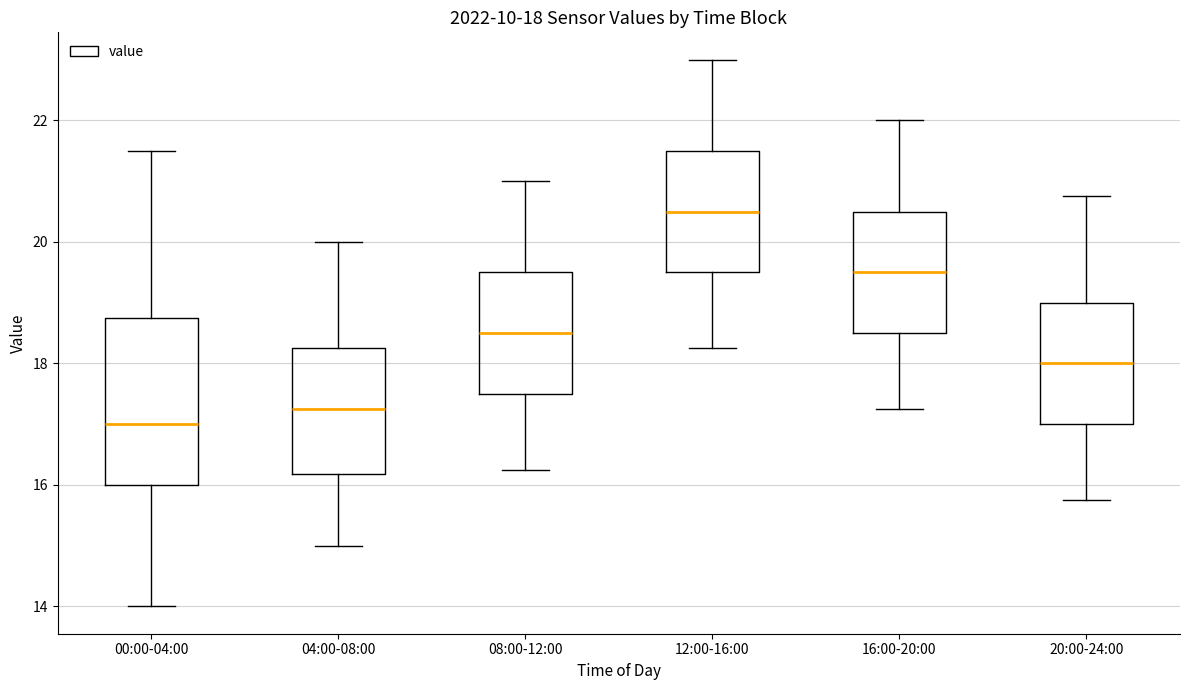

Comparing the boxes themselves (not the whiskers), which one is the tallest?

00:00-04:00